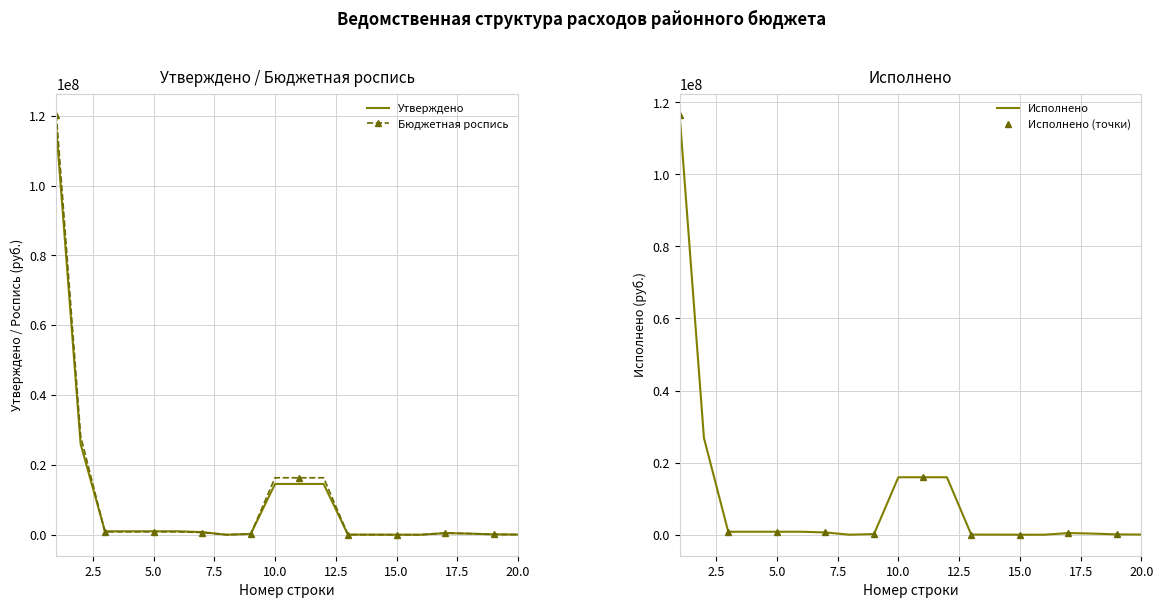

In Исполнено (точки), how many points are lower than both neighbors (excluding endpoints)?

2